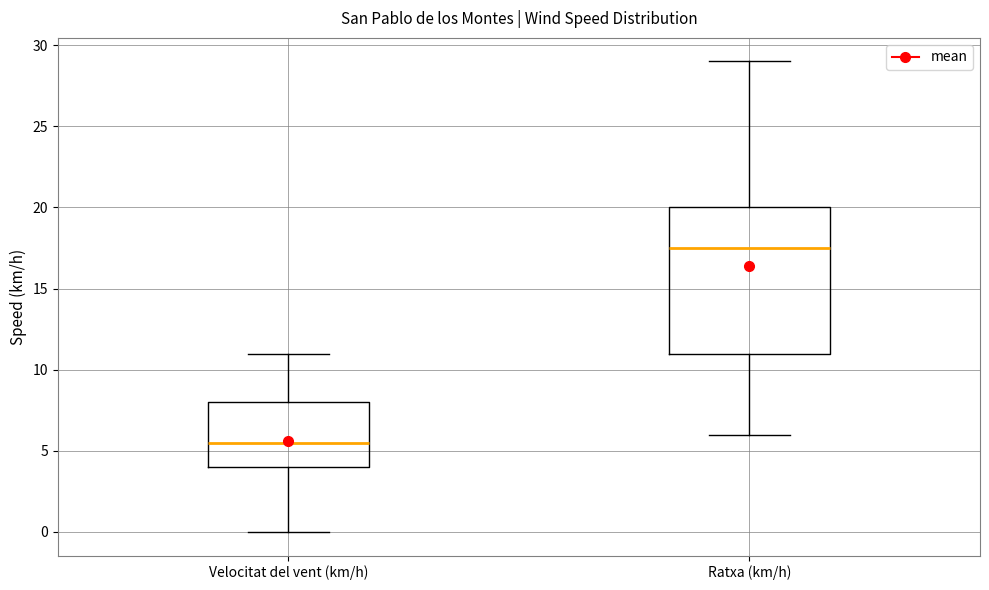

Which box's median line is the highest?

Ratxa (km/h)